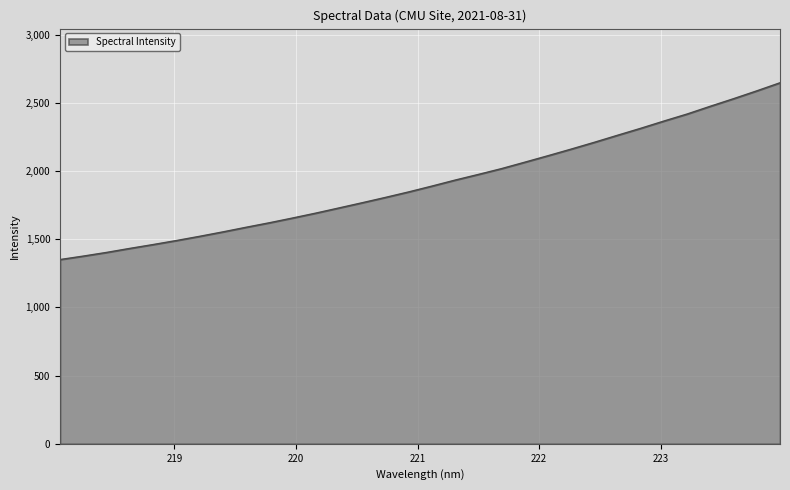

Count the number of categories in the chart.

32